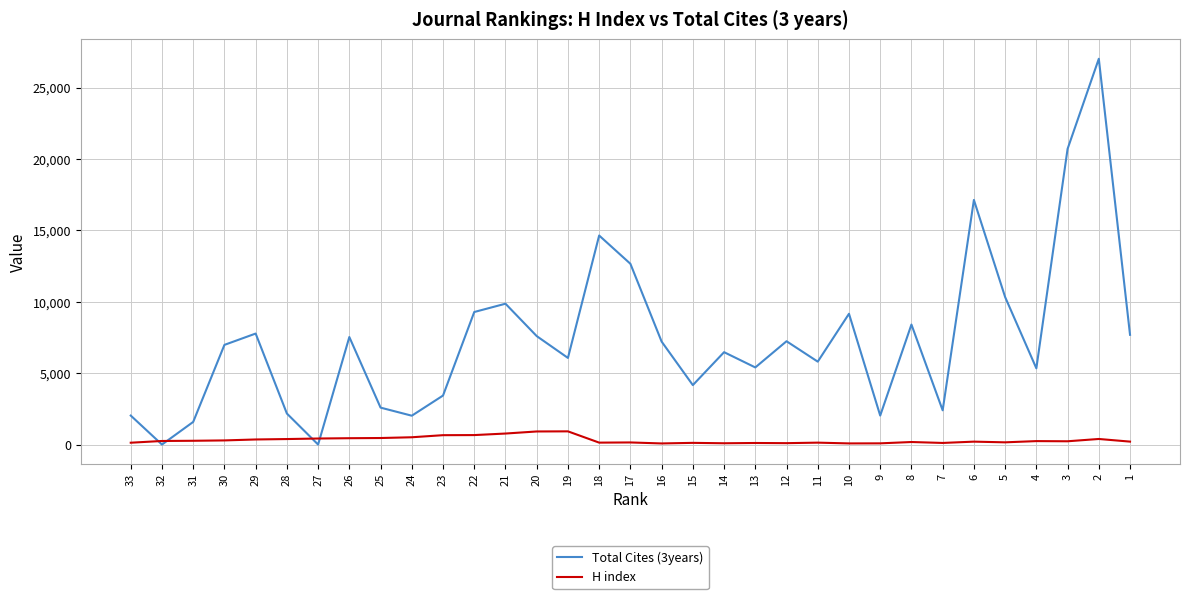

At which category does H index reach its first local valley?

18